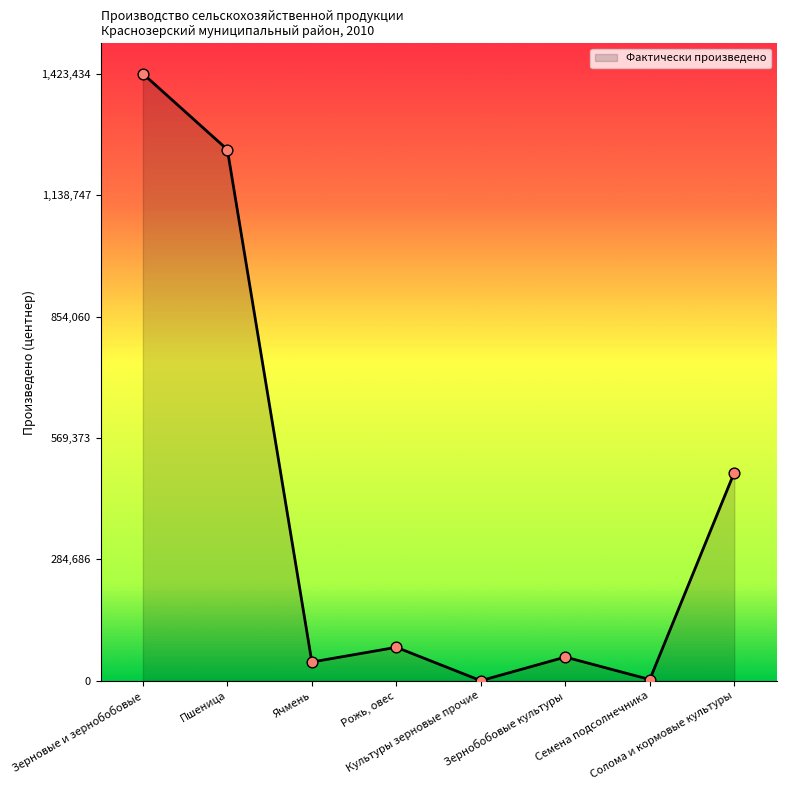

Approximately how many times larger is the value at Рожь, овес compared to Культуры зерновые прочие?

613.0